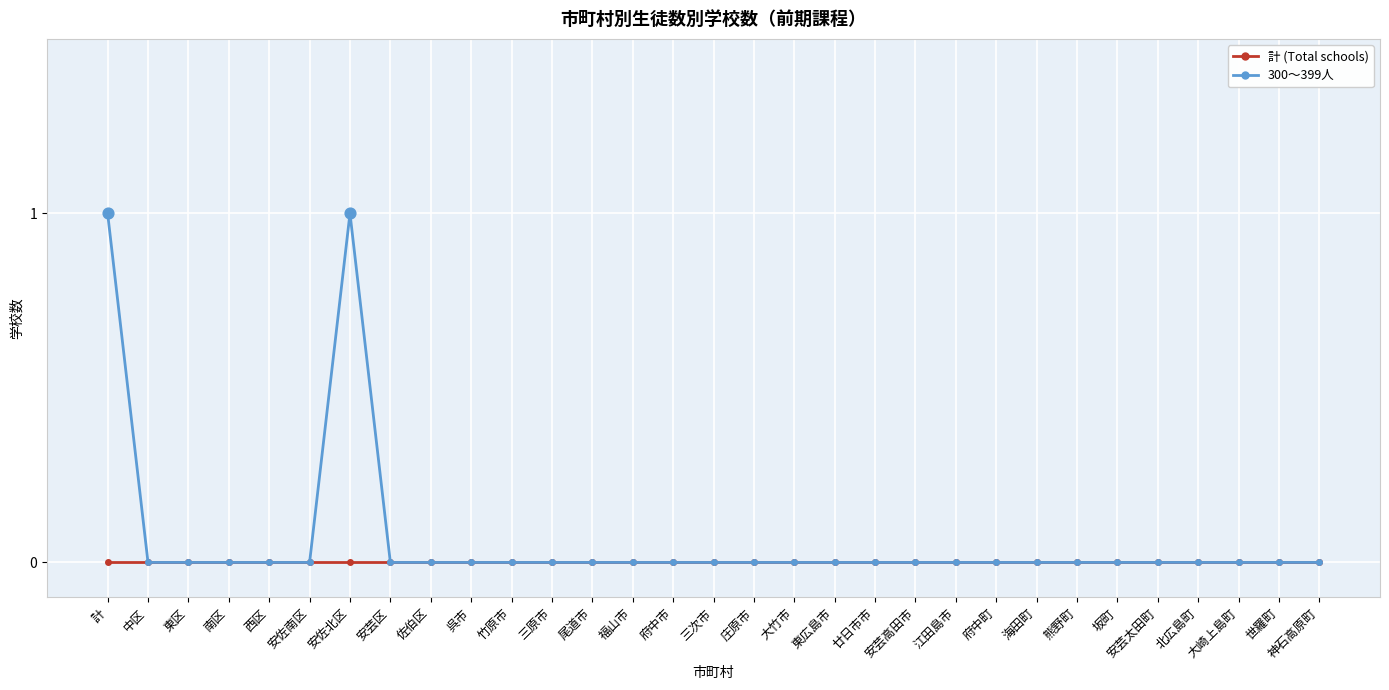

What are all the series names shown in the legend?

計 (Total schools), 300～399人